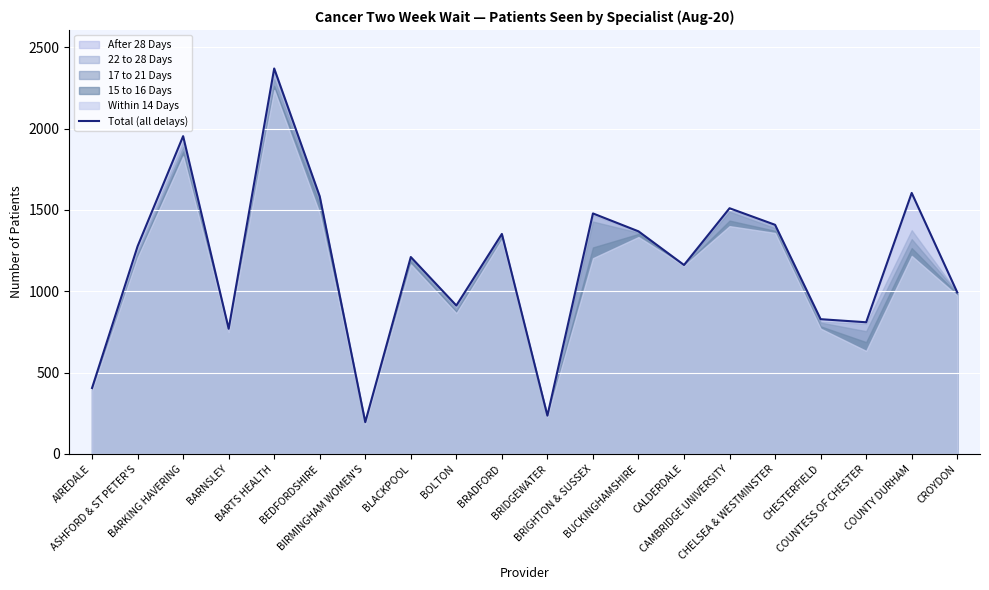

How many values are below 1276?

10